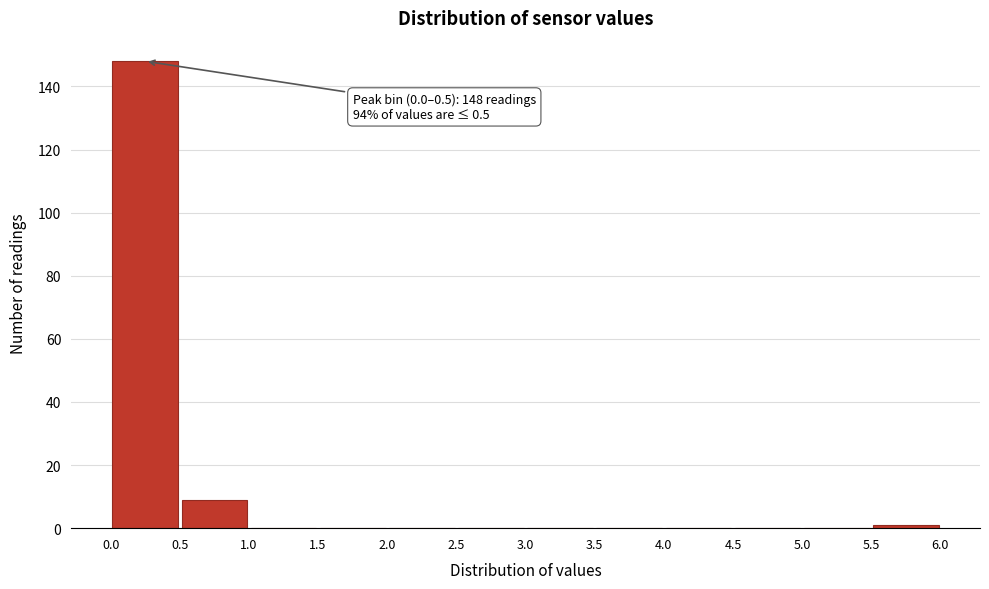

Over which range of the x-axis is the bar tallest?

0.0 to 0.5